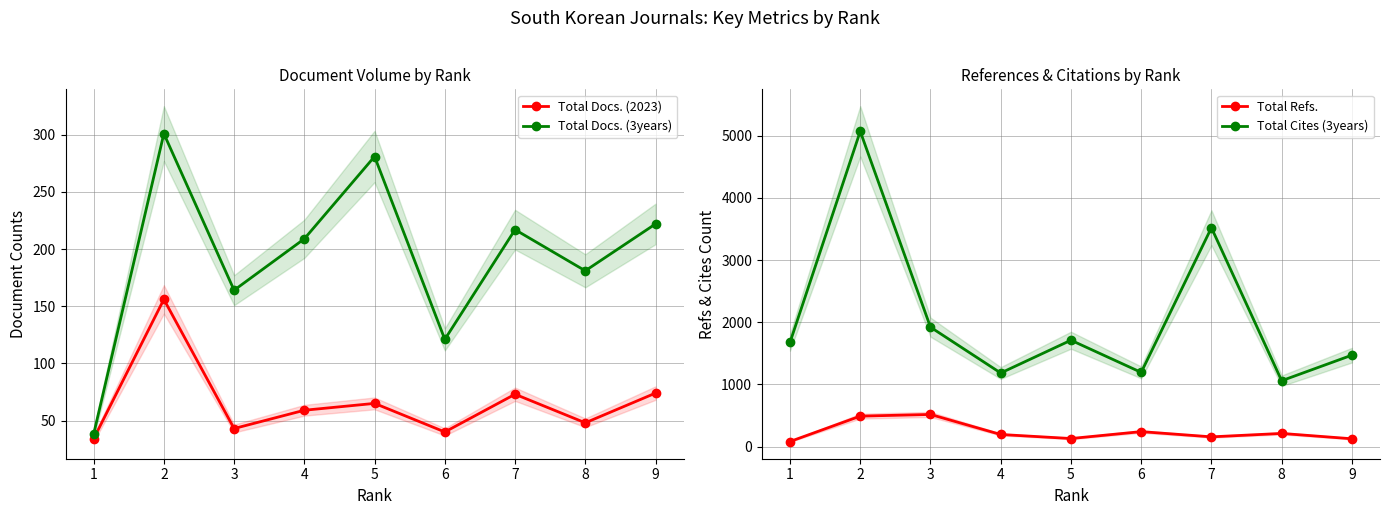

How many data points in Total Refs. are less than 196?

4